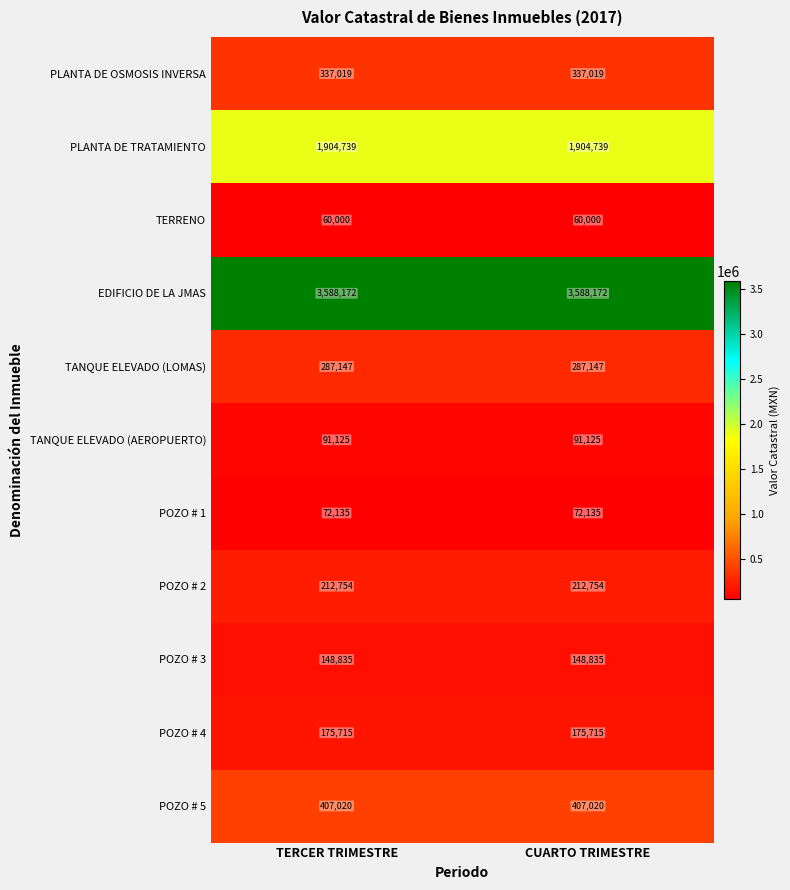

At TERCER TRIMESTRE, list the series in order from smallest to largest.

TERRENO, POZO # 1, TANQUE ELEVADO (AEROPUERTO), POZO # 3, POZO # 4, POZO # 2, TANQUE ELEVADO (LOMAS), PLANTA DE OSMOSIS INVERSA, POZO # 5, PLANTA DE TRATAMIENTO, EDIFICIO DE LA JMAS